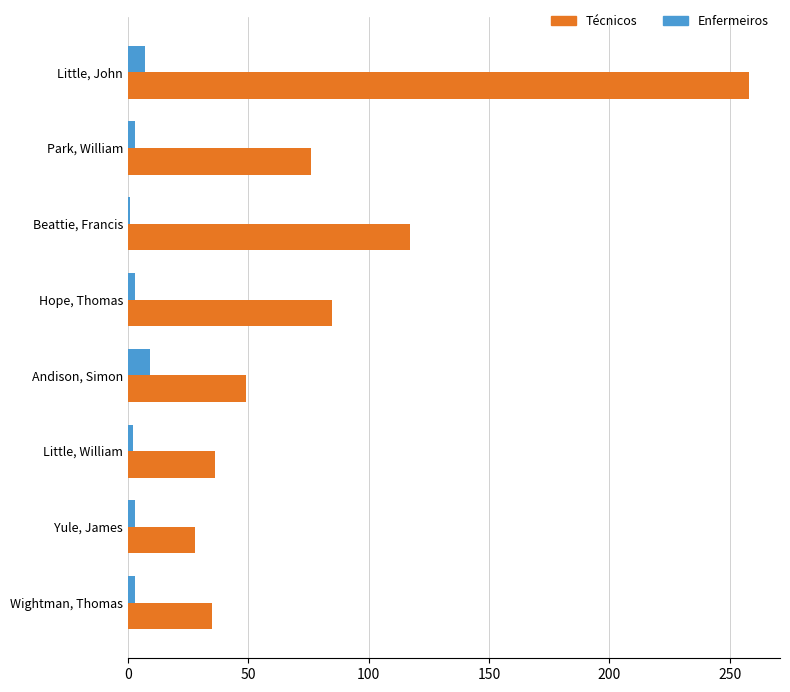

At which label does Técnicos reach its peak?

Little, John